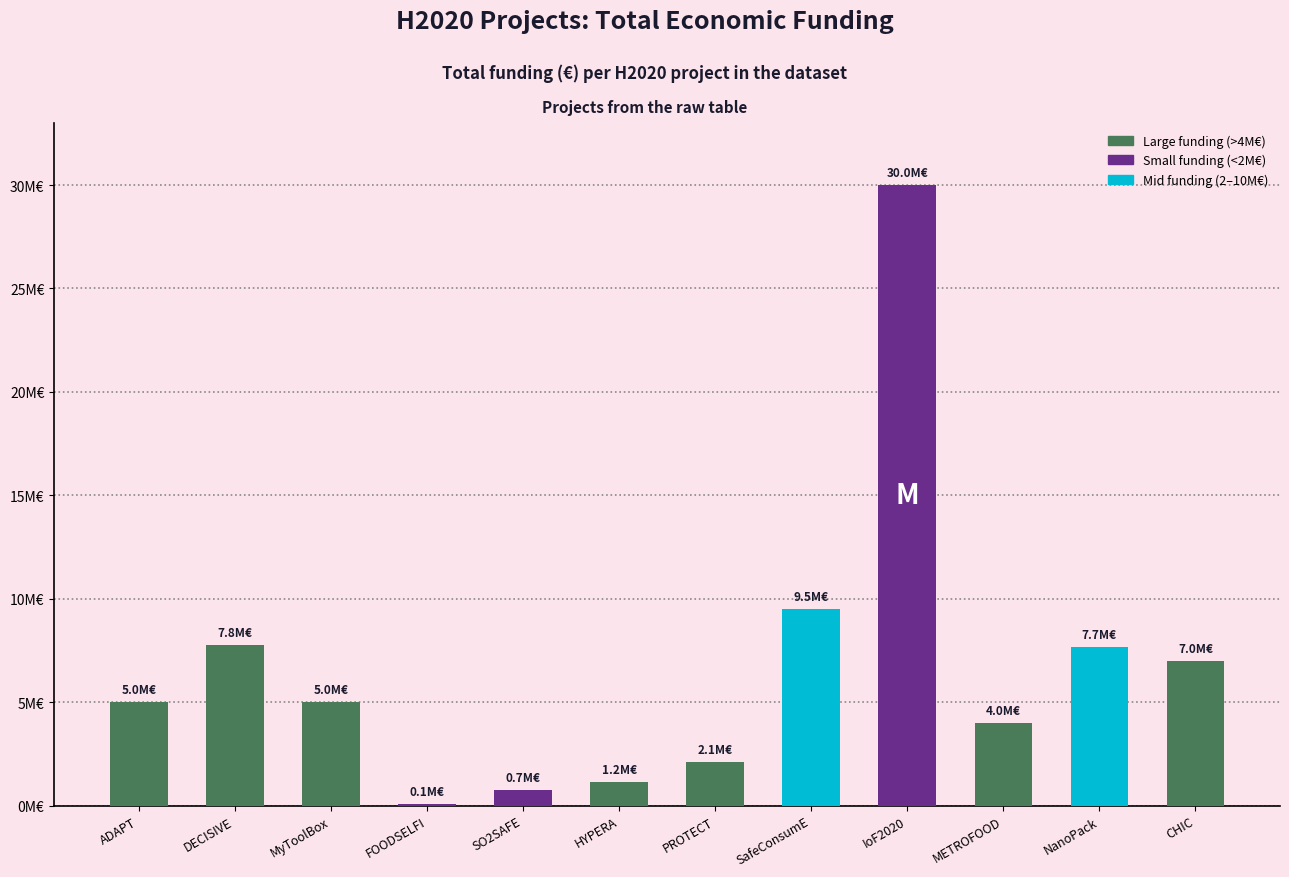

Approximately how many times larger is the value at SO2SAFE compared to HYPERA?

0.6